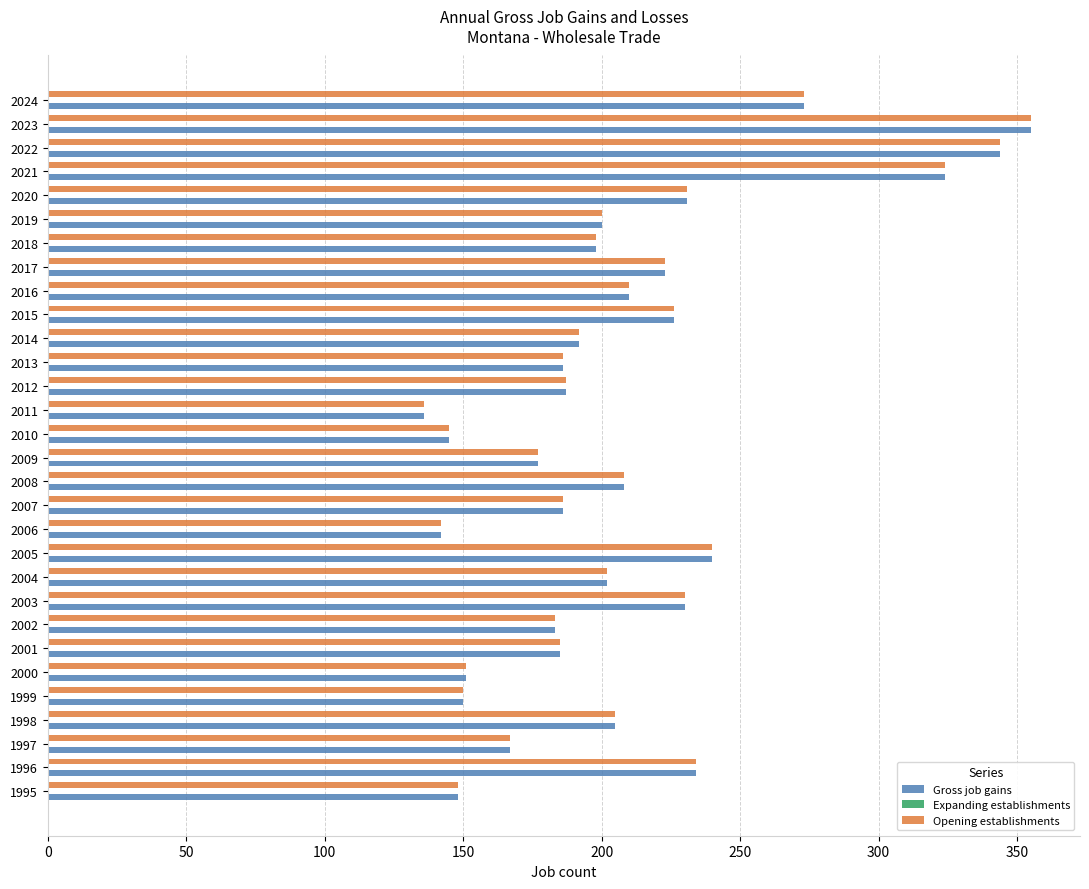

True or false: Gross job gains has a value of 268 at 2014.

False